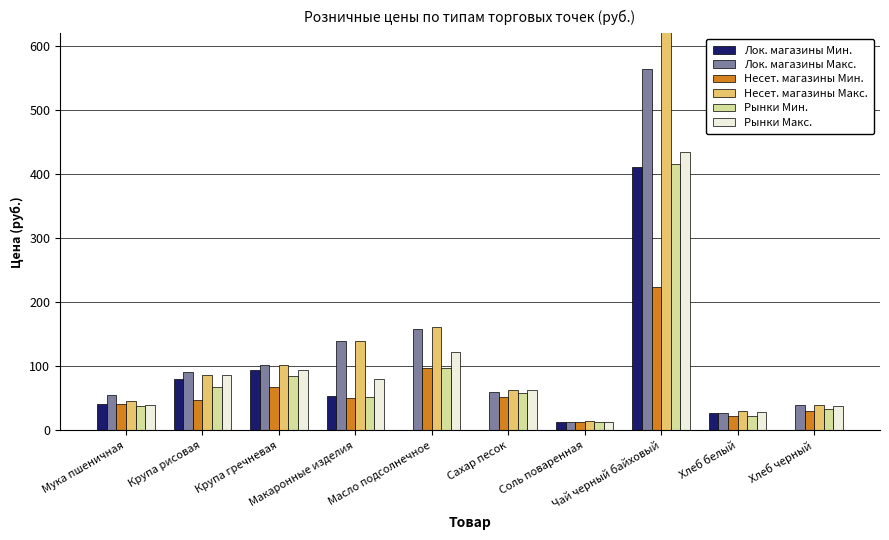

Where does the Несет. магазины Мин. series first go above 50?

Крупа гречневая